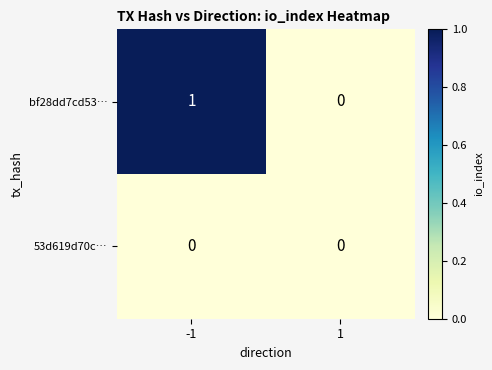

Reading left to right, what are all the values shown in this chart?

bf28dd7cd53…: 1	0
53d619d70c…: 0	0